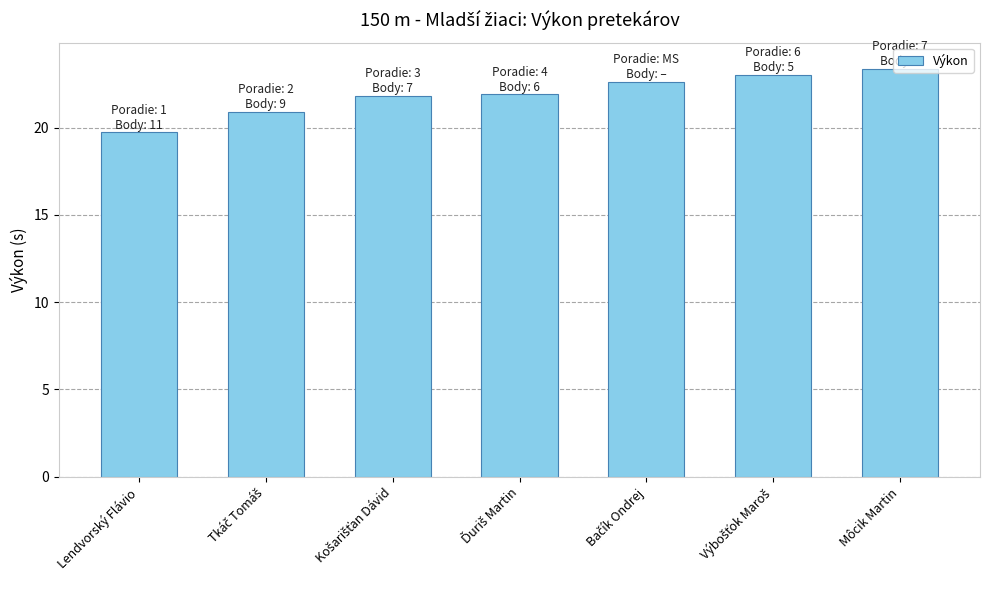

What position from the right is Môcik Martin?

1